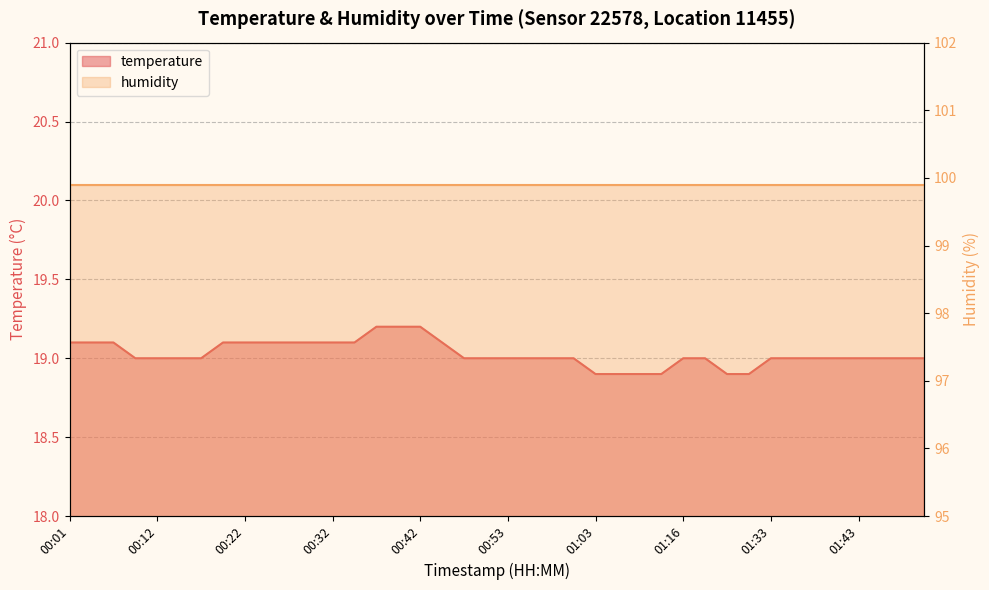

Reading left to right, transcribe all the data shown in this chart.

00:01=19.1	00:04=19.1	00:07=19.1	00:09=19.0	00:12=19.0	00:14=19.0	00:17=19.0	00:19=19.1	00:22=19.1	00:24=19.1	00:27=19.1	00:30=19.1	00:32=19.1	00:35=19.1	00:37=19.2	00:40=19.2	00:42=19.2	00:45=19.1	00:47=19.0	00:50=19.0	00:53=19.0	00:55=19.0	00:58=19.0	01:00=19.0	01:03=18.9	01:08=18.9	01:11=18.9	01:14=18.9	01:16=19.0	01:19=19.0	01:27=18.9	01:30=18.9	01:33=19.0	01:35=19.0	01:38=19.0	01:40=19.0	01:43=19.0	01:46=19.0	01:48=19.0	01:51=19.0